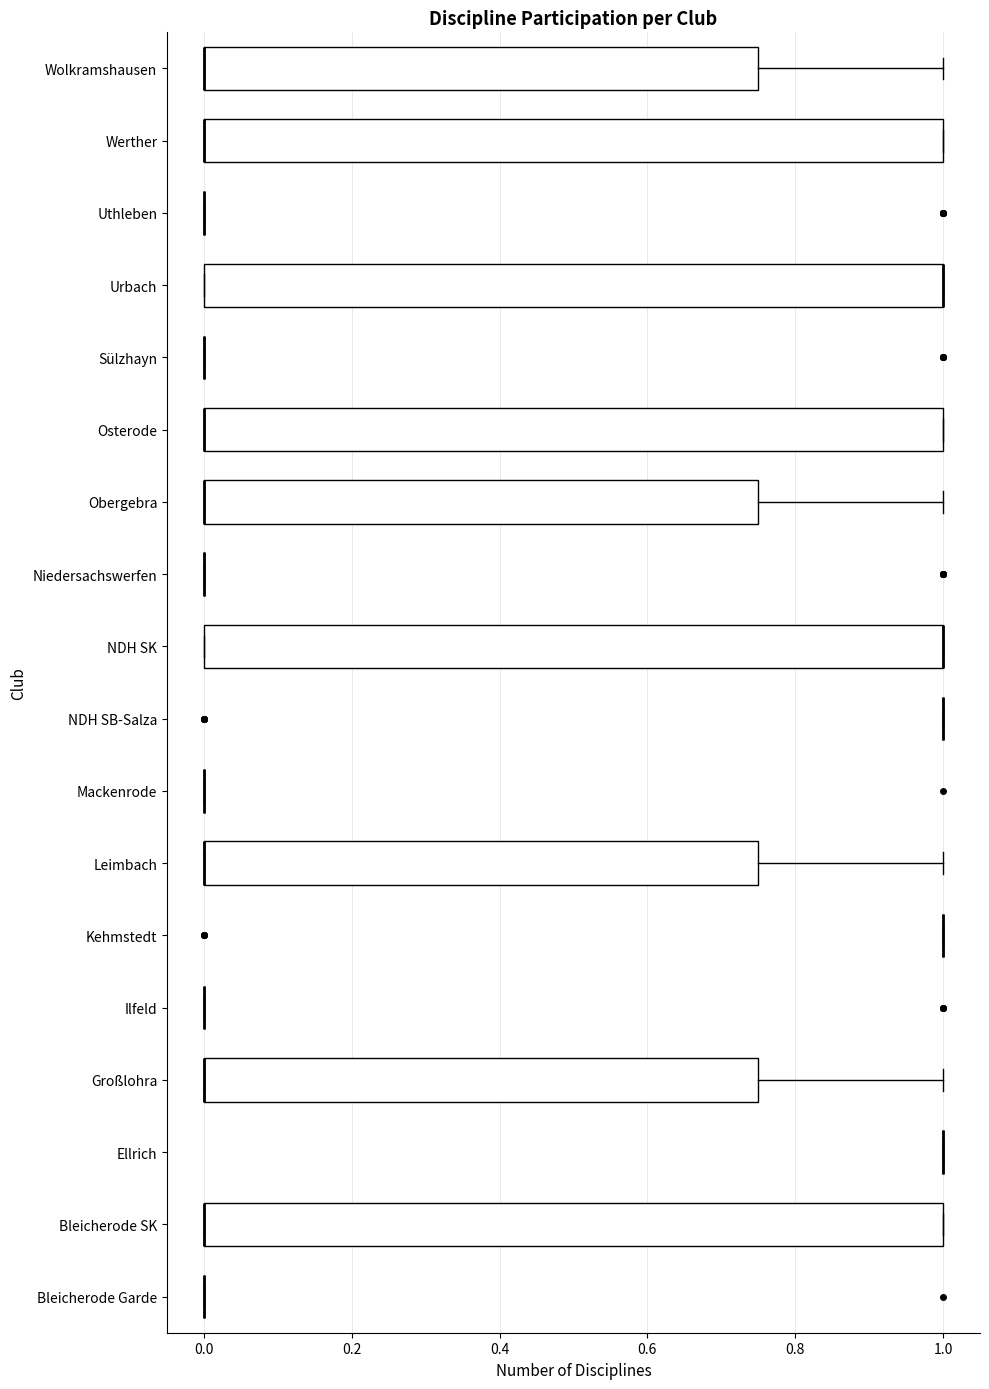

Reading bottom to top, transcribe this box plot: for each box, give where its median line is, the range the box spans, and where its two whiskers end, as read against the x-axis. The values are not printed on the chart, so give them approximately, as read against the axis.

Bleicherode Garde: box collapsed to a line at 0.00, whiskers 0.00 to 0.00
Bleicherode SK: median 0.00 (drawn on the box's left edge), box 0.00 to 1.00, whiskers 0.00 to 1.00
Ellrich: box collapsed to a line at 1.00, whiskers 1.00 to 1.00
Großlohra: median 0.00 (drawn on the box's left edge), box 0.00 to 0.76, whiskers 0.00 to 1.00
Ilfeld: box collapsed to a line at 0.00, whiskers 0.00 to 0.00
Kehmstedt: box collapsed to a line at 1.00, whiskers 1.00 to 1.00
Leimbach: median 0.00 (drawn on the box's left edge), box 0.00 to 0.76, whiskers 0.00 to 1.00
Mackenrode: box collapsed to a line at 0.00, whiskers 0.00 to 0.00
NDH SB-Salza: box collapsed to a line at 1.00, whiskers 1.00 to 1.00
NDH SK: median 1.00 (drawn on the box's right edge), box 0.00 to 1.00, whiskers 0.00 to 1.00
Niedersachswerfen: box collapsed to a line at 0.00, whiskers 0.00 to 0.00
Obergebra: median 0.00 (drawn on the box's left edge), box 0.00 to 0.76, whiskers 0.00 to 1.00
Osterode: median 0.00 (drawn on the box's left edge), box 0.00 to 1.00, whiskers 0.00 to 1.00
Sülzhayn: box collapsed to a line at 0.00, whiskers 0.00 to 0.00
Urbach: median 1.00 (drawn on the box's right edge), box 0.00 to 1.00, whiskers 0.00 to 1.00
Uthleben: box collapsed to a line at 0.00, whiskers 0.00 to 0.00
Werther: median 0.00 (drawn on the box's left edge), box 0.00 to 1.00, whiskers 0.00 to 1.00
Wolkramshausen: median 0.00 (drawn on the box's left edge), box 0.00 to 0.76, whiskers 0.00 to 1.00